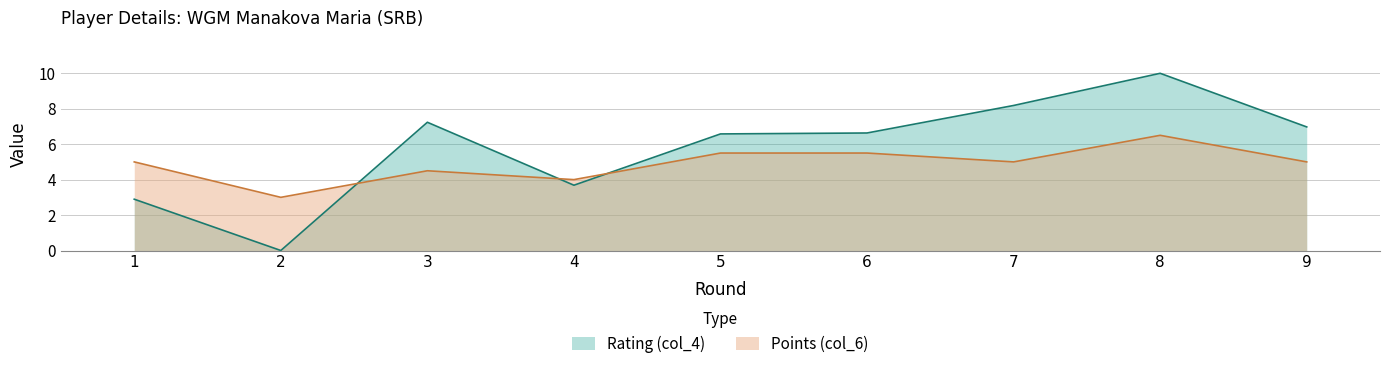

How many distinct data groups are displayed?

2